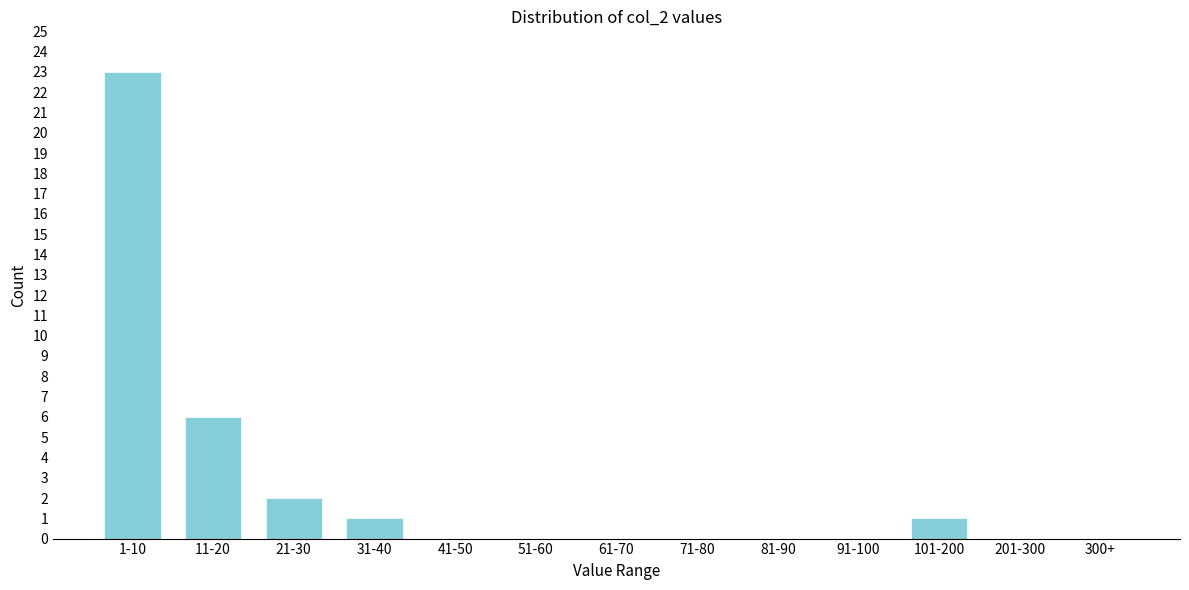

Reading left to right, what are all the values shown in this chart?

1-10=23	11-20=6	21-30=2	31-40=1	41-50=0	51-60=0	61-70=0	71-80=0	81-90=0	91-100=0	101-200=1	201-300=0	300+=0